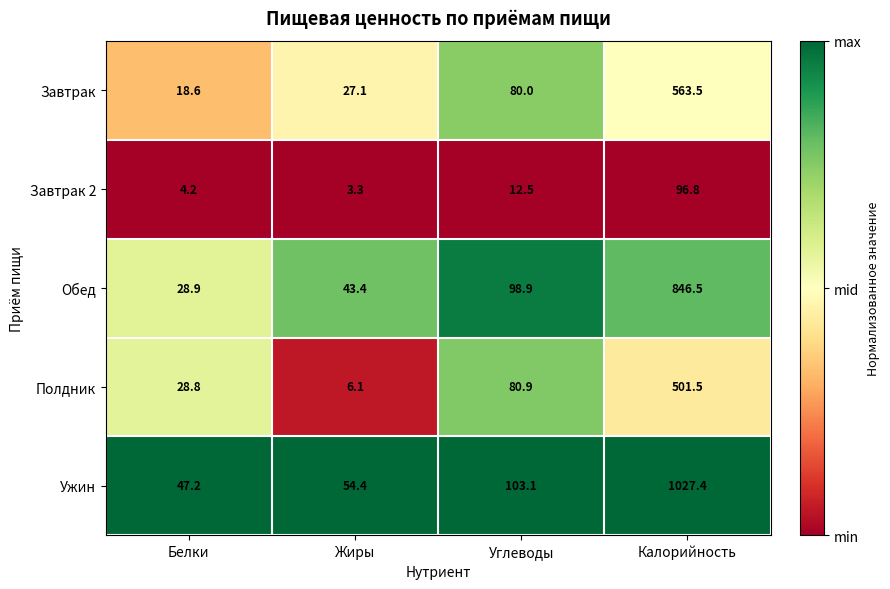

Reading left to right, what are all the values shown in this chart?

Завтрак: Белки=18.6	Жиры=27.1	Углеводы=80.0	Калорийность=563.5
Завтрак 2: Белки=4.2	Жиры=3.3	Углеводы=12.5	Калорийность=96.8
Обед: Белки=28.9	Жиры=43.4	Углеводы=98.9	Калорийность=846.5
Полдник: Белки=28.8	Жиры=6.1	Углеводы=80.9	Калорийность=501.5
Ужин: Белки=47.2	Жиры=54.4	Углеводы=103.1	Калорийность=1027.4